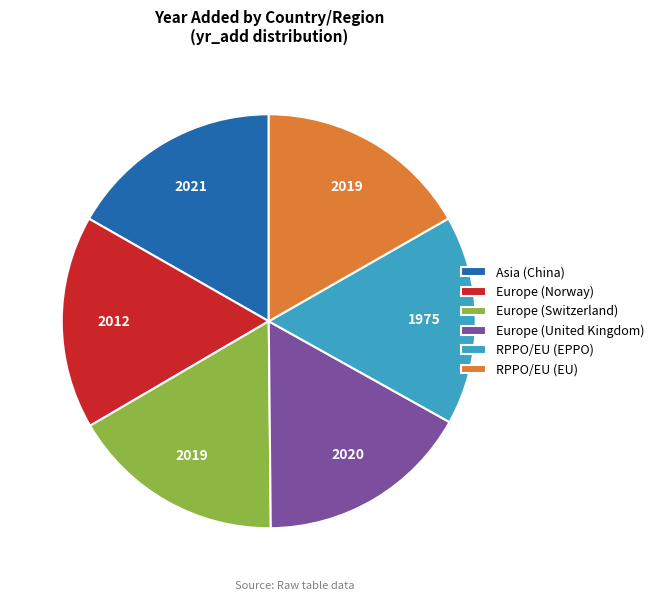

True or false: Europe (United Kingdom) accounts for 6% of the total.

False